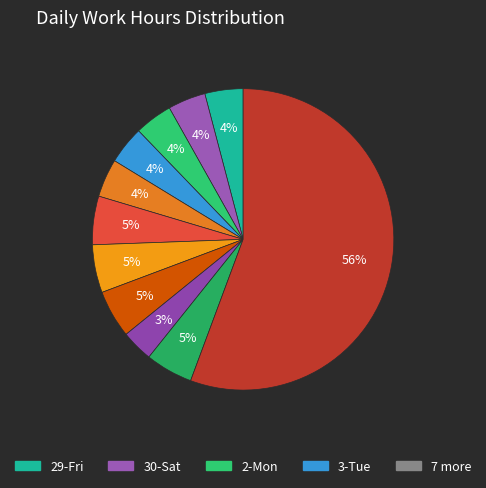

How many segments does this pie chart have?

11